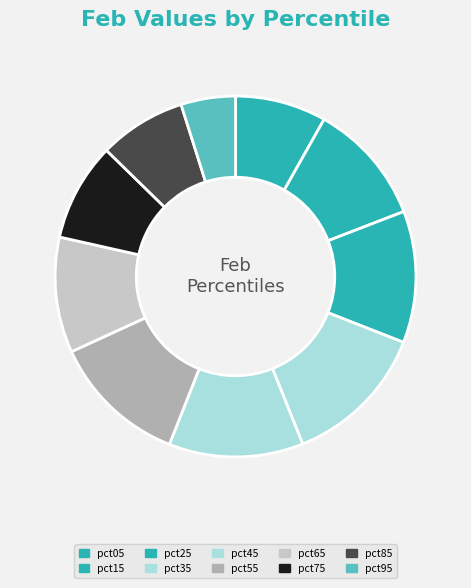

What percentage is the pct85 slice, to the nearest percent?

8%